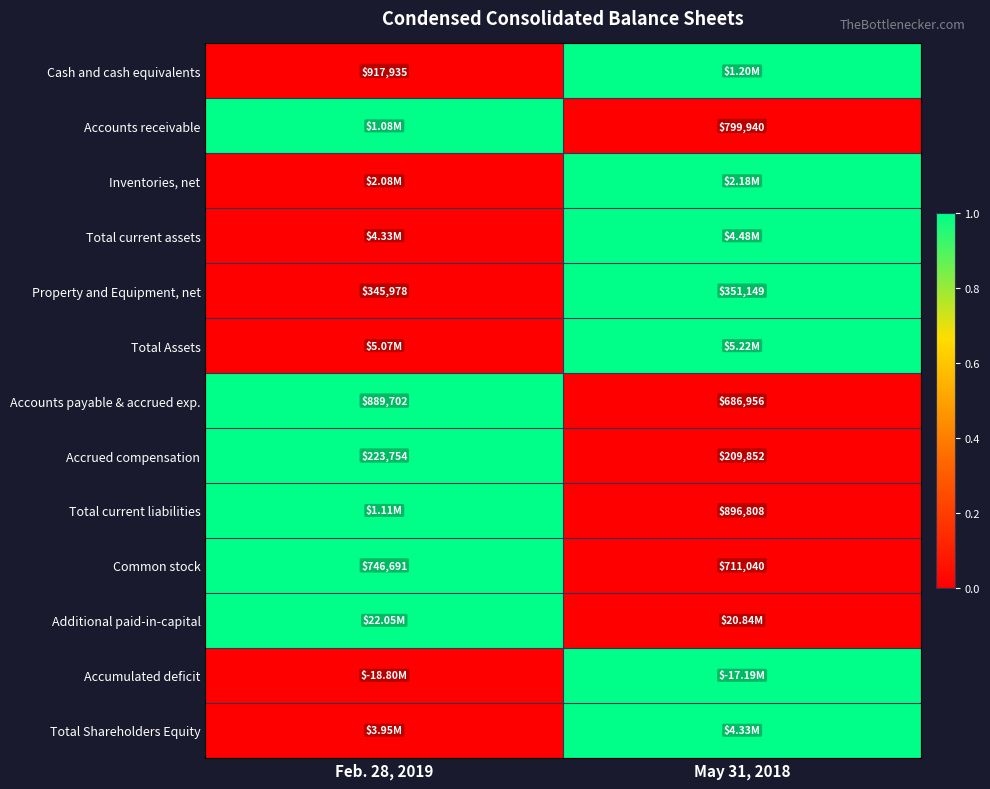

At which category is the sum across all series the highest?

May 31, 2018